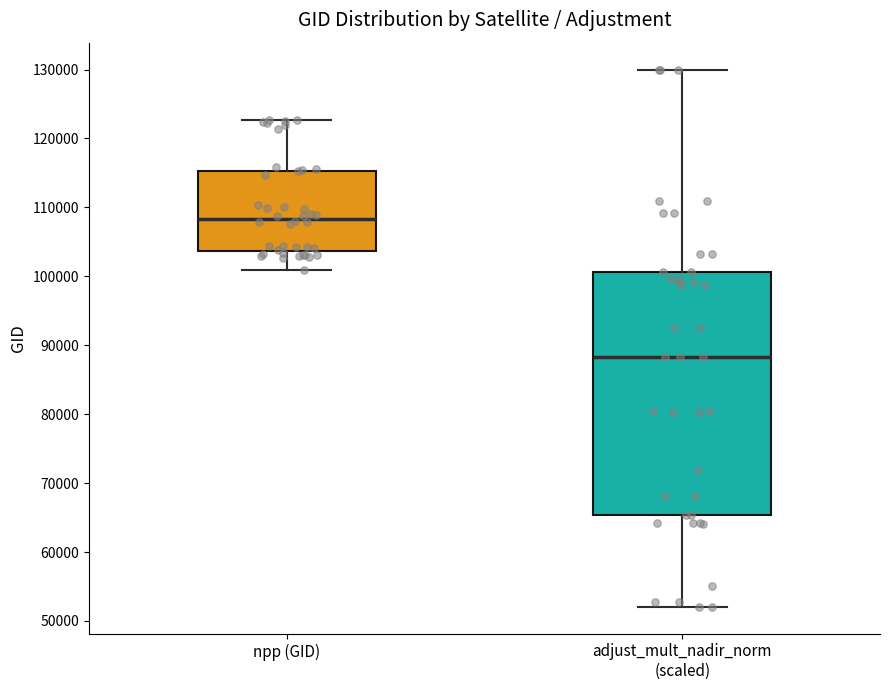

Where is the upper edge of the box for npp (GID) on the y-axis? The values are not printed on the chart, so give them approximately, as read against the axis.

115000